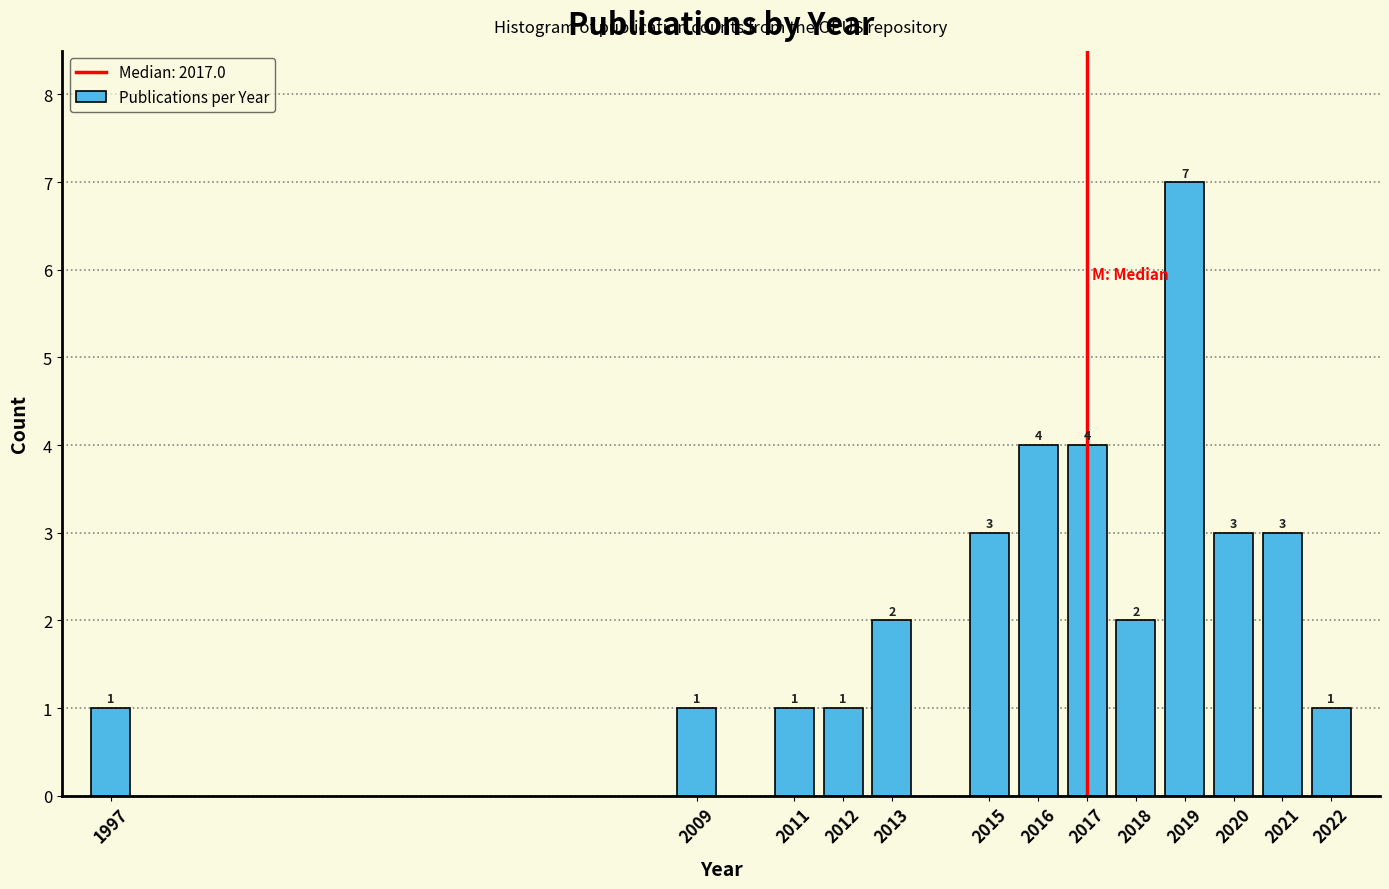

Reading left to right, extract all data points from this chart.

1	1	1	1	2	3	4	4	2	7	3	3	1